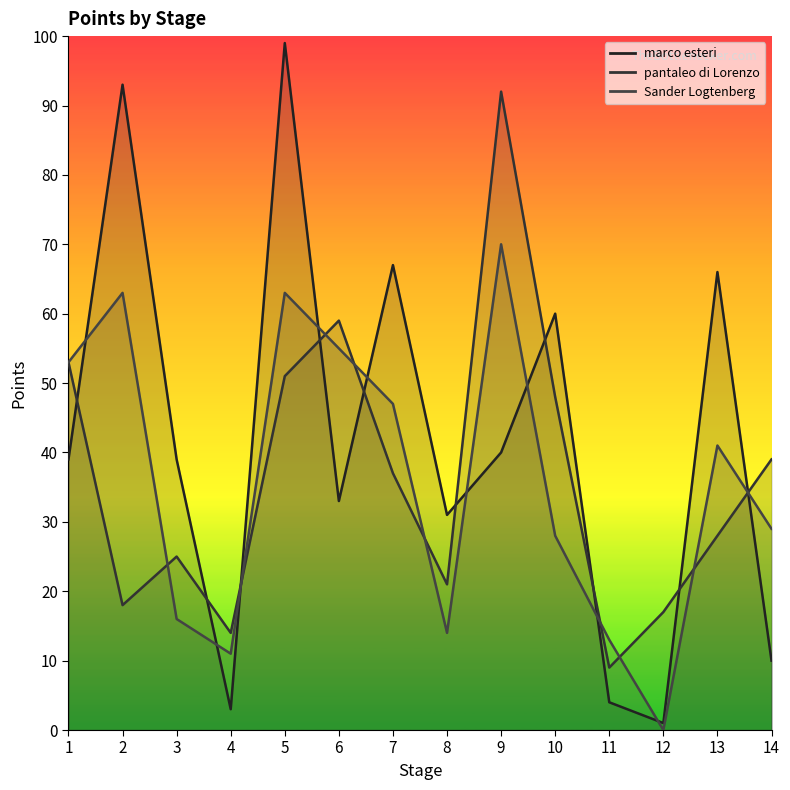

What is the highest value of the pantaleo di Lorenzo series?

92